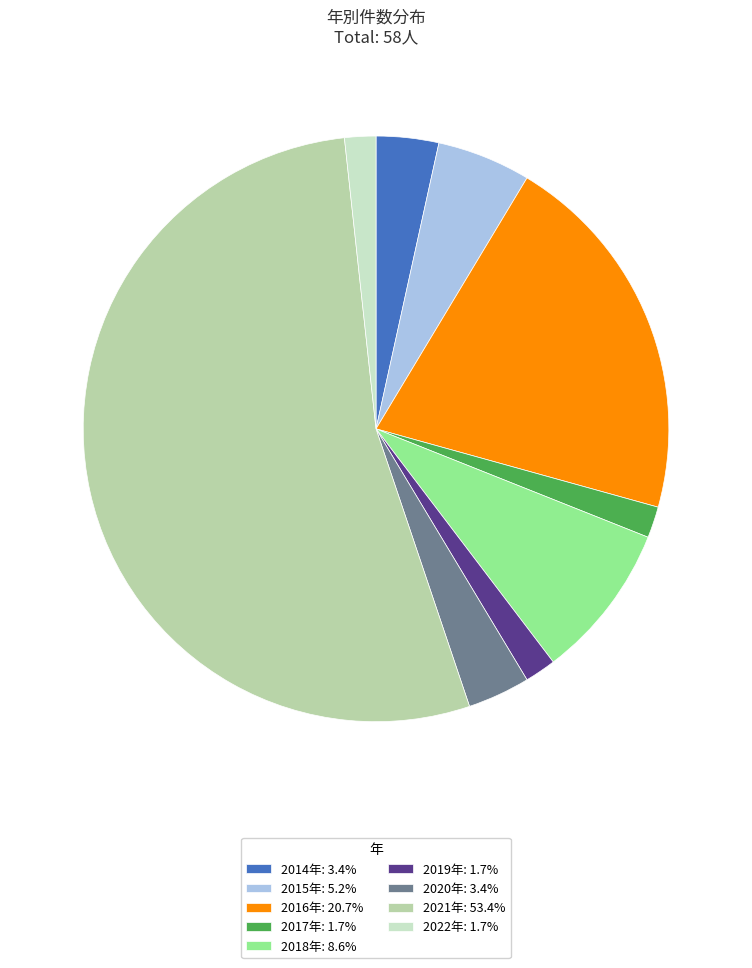

Is the sum of 2018年 and 2017年 greater than half?

No